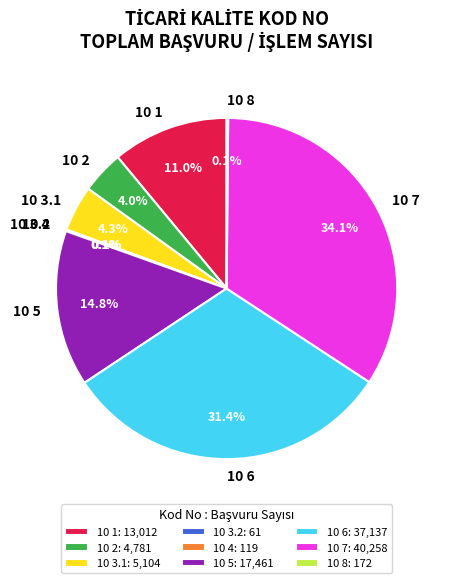

Does any single category account for the majority?

No